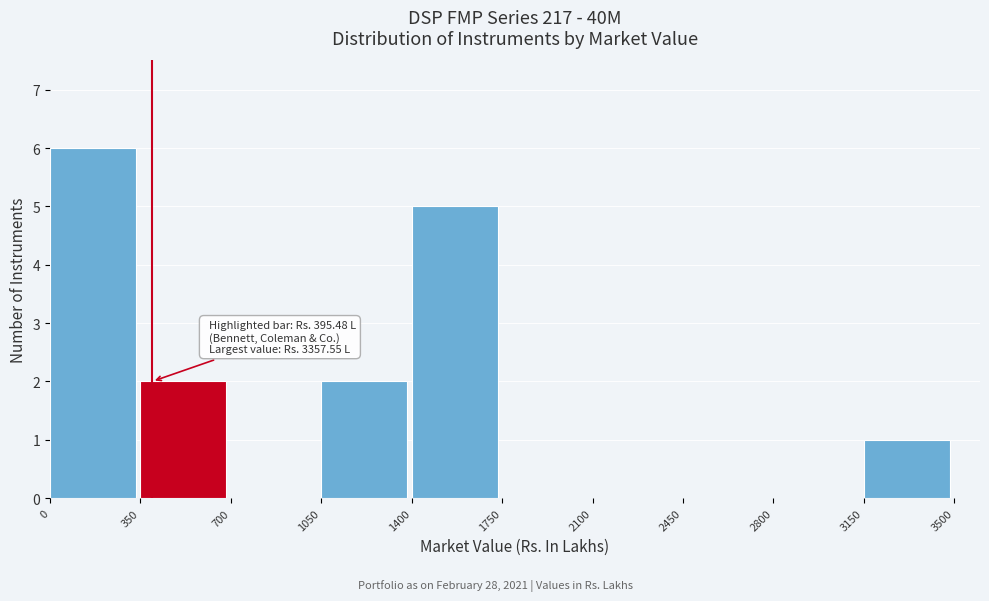

Over which range of the x-axis is the bar tallest?

0 to 350